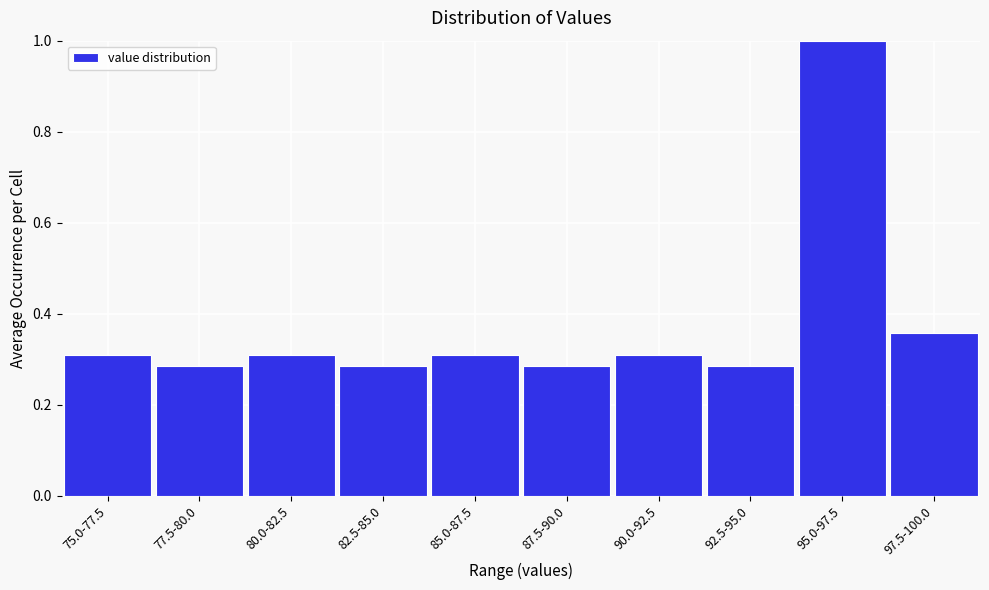

What is the difference between the maximum and second lowest values?

0.7